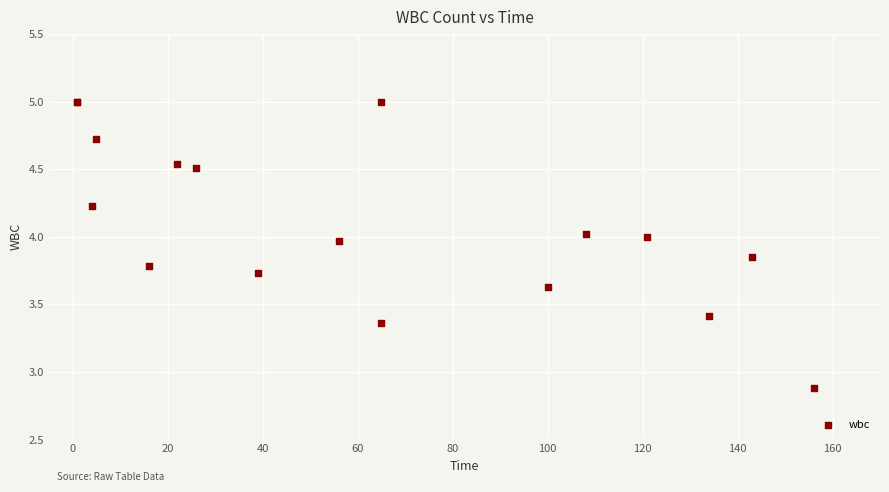

What Y value in the scatter plot is closest to 3?

2.9